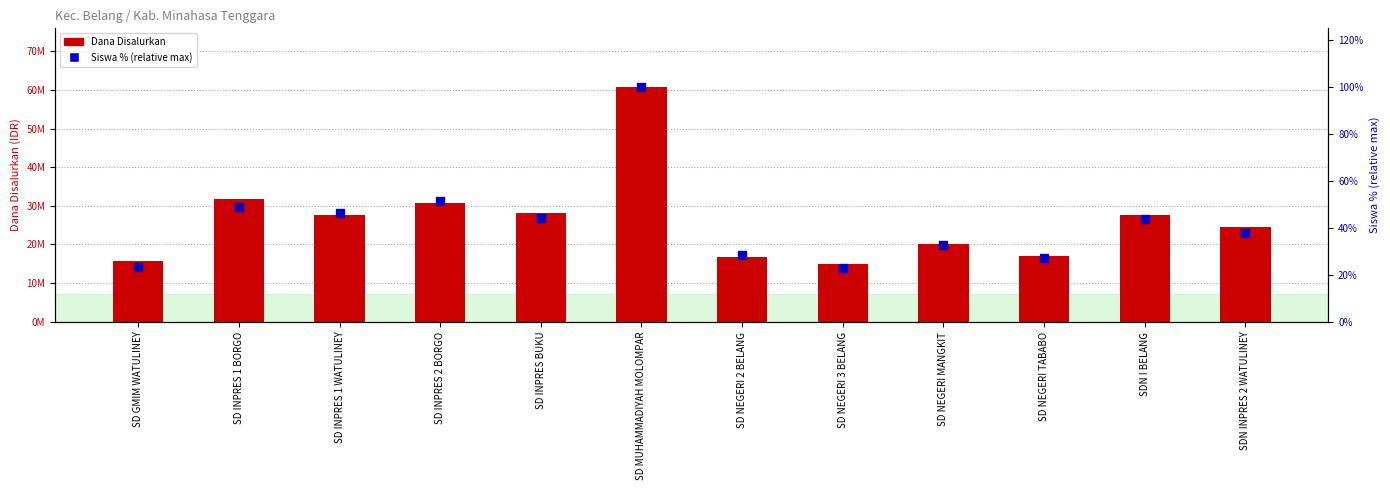

Is the value of Siswa % (relative) at SD NEGERI 2 BELANG greater than the value of Dana Disalurkan at SDN I BELANG?

No